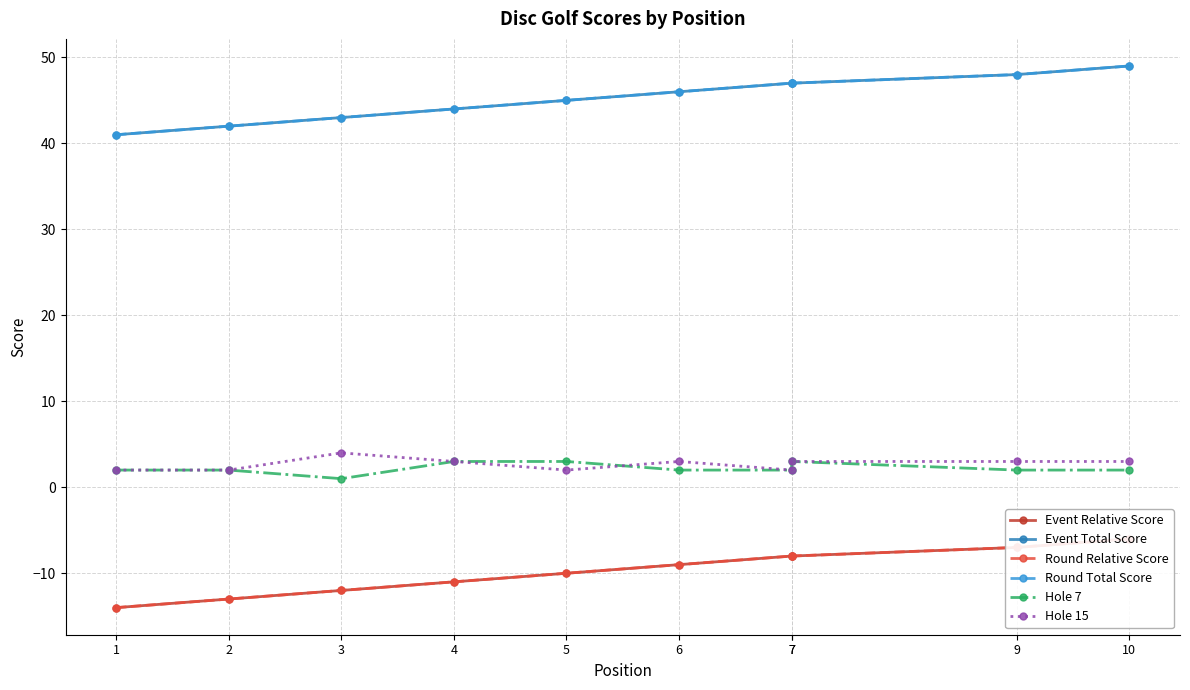

Reading left to right, extract all data points from this chart.

Event Relative Score: -14	-13	-12	-11	-10	-9	-8	-8	-7	-6
Event Total Score: 41	42	43	44	45	46	47	47	48	49
Round Relative Score: -14	-13	-12	-11	-10	-9	-8	-8	-7	-6
Round Total Score: 41	42	43	44	45	46	47	47	48	49
Hole 7: 2	2	1	3	3	2	2	3	2	2
Hole 15: 2	2	4	3	2	3	2	3	3	3